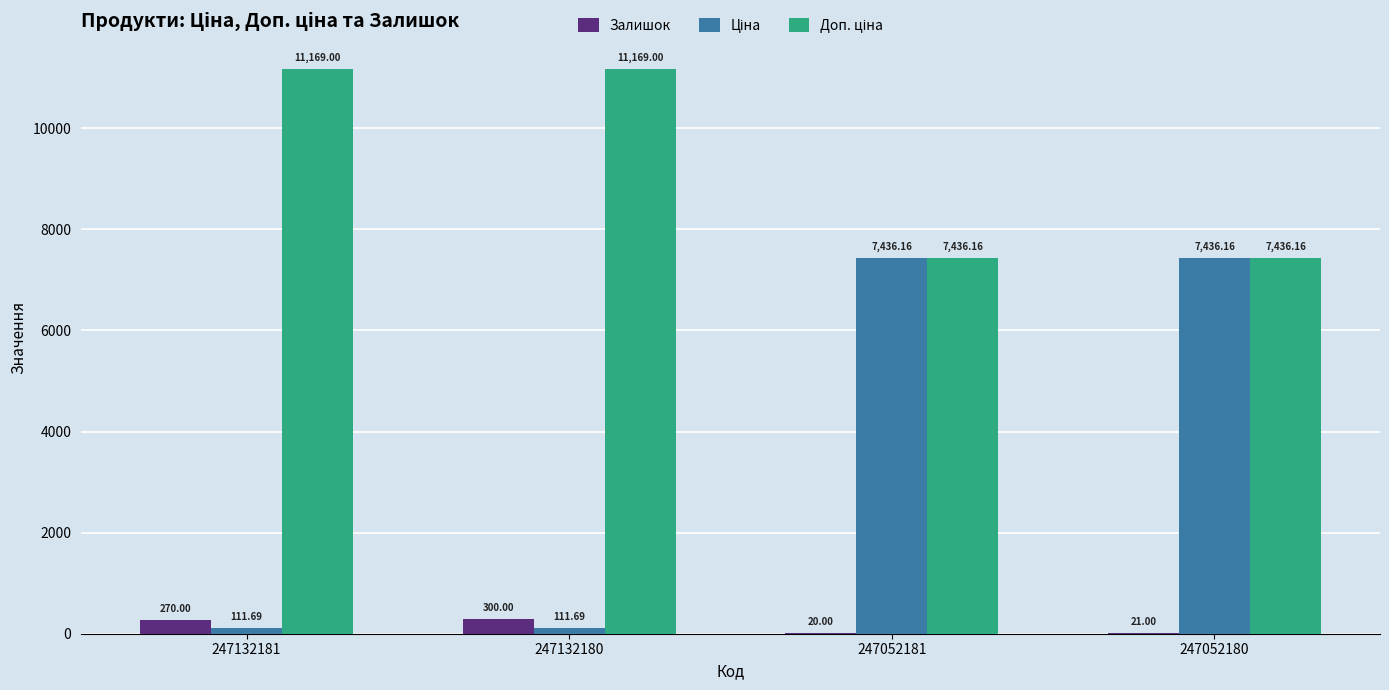

What is the total value across all series at 247052180?

14893.3